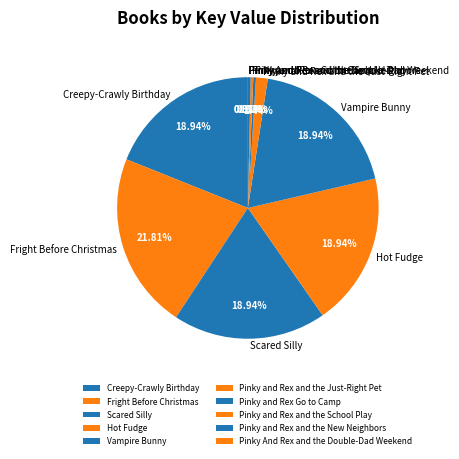

Which slice is the largest?

Fright Before Christmas